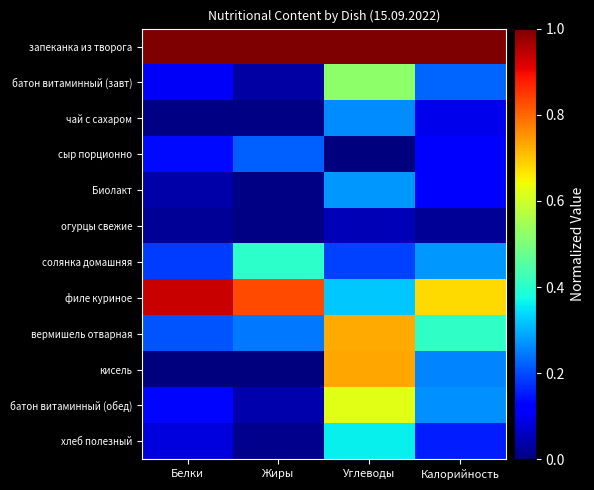

Reading left to right, transcribe all the data shown in this chart.

запеканка из творога: Белки=1.0	Жиры=1.0	Углеводы=1.0	Калорийность=1.0
батон витаминный (завт): Белки=0.1	Жиры=0.0	Углеводы=0.5	Калорийность=0.2
чай с сахаром: Белки=0.0	Жиры=0.0	Углеводы=0.3	Калорийность=0.1
сыр порционно: Белки=0.1	Жиры=0.2	Углеводы=0.0	Калорийность=0.1
Биолакт: Белки=0.0	Жиры=0.0	Углеводы=0.3	Калорийность=0.1
огурцы свежие: Белки=0.0	Жиры=0.0	Углеводы=0.0	Калорийность=0.0
солянка домашняя: Белки=0.2	Жиры=0.4	Углеводы=0.2	Калорийность=0.3
филе куриное: Белки=0.9	Жиры=0.8	Углеводы=0.3	Калорийность=0.7
вермишель отварная: Белки=0.2	Жиры=0.2	Углеводы=0.7	Калорийность=0.4
кисель: Белки=0.0	Жиры=0.0	Углеводы=0.7	Калорийность=0.3
батон витаминный (обед): Белки=0.1	Жиры=0.0	Углеводы=0.6	Калорийность=0.3
хлеб полезный: Белки=0.1	Жиры=0.0	Углеводы=0.4	Калорийность=0.2